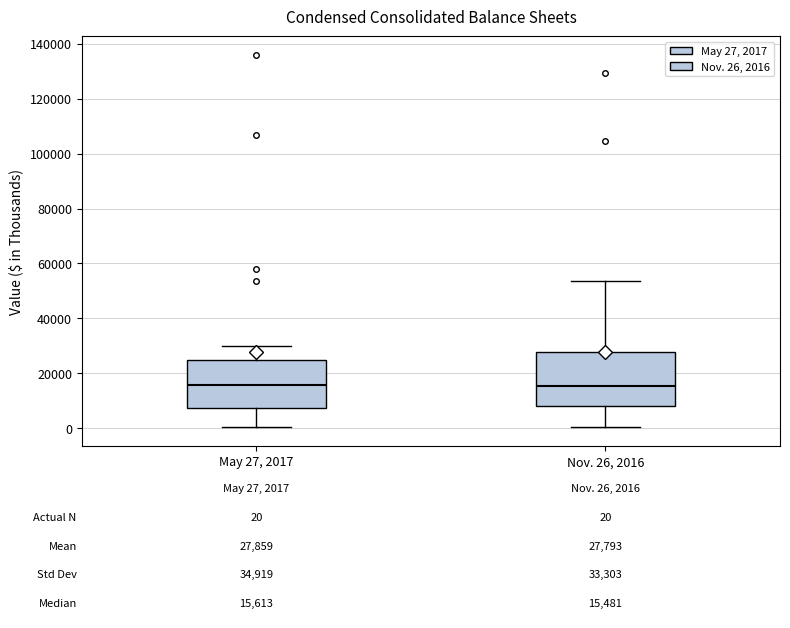

Which box is the tallest, from its lower edge to its upper edge?

Nov. 26, 2016